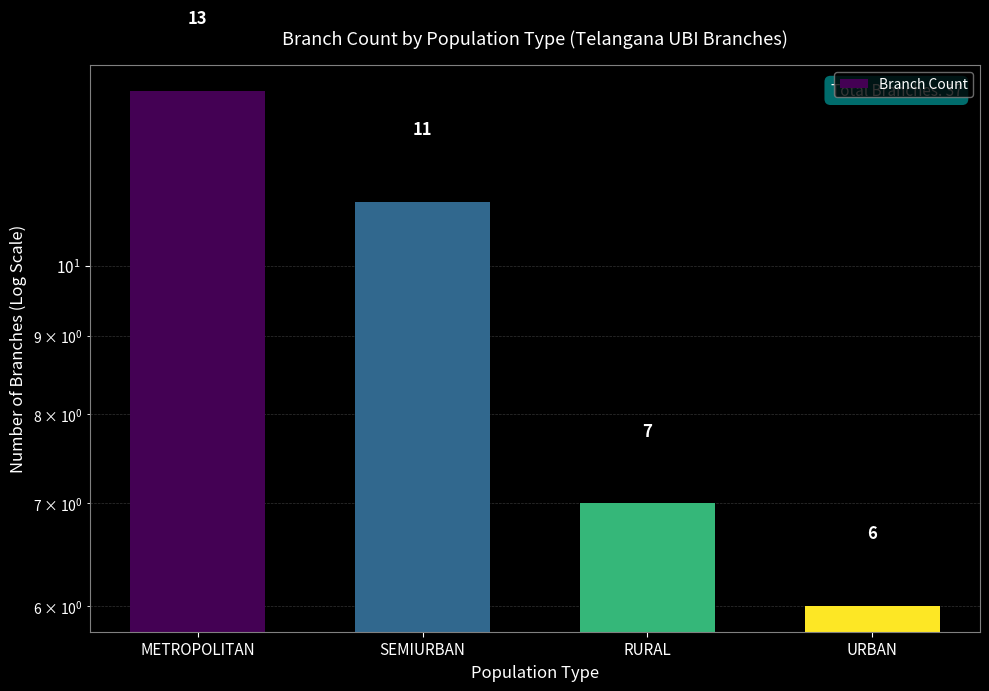

Reading left to right, list all the values displayed in this chart.

13	11	7	6